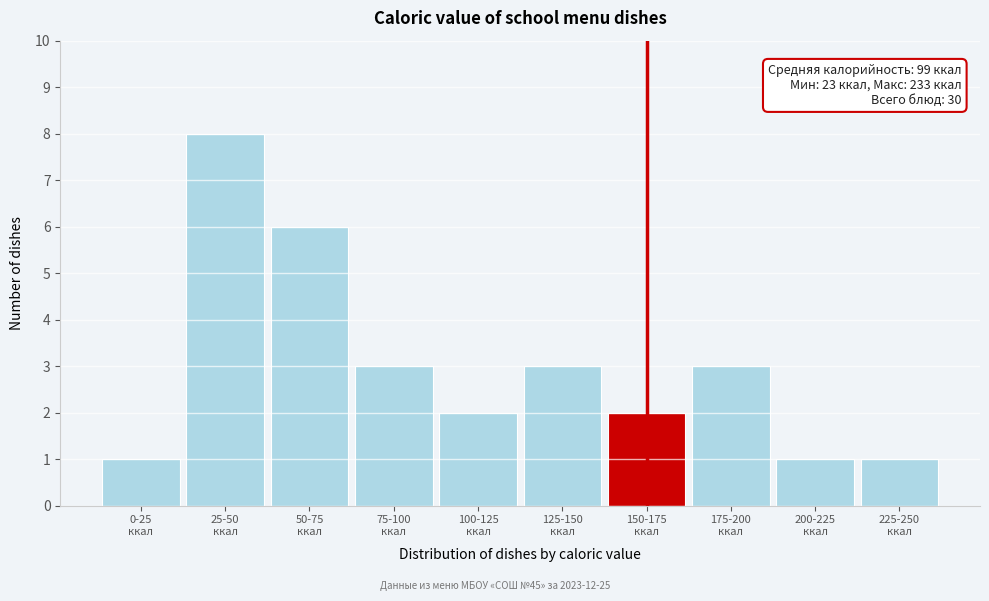

Reading right to left, extract all data points from this chart.

1	1	3	2	3	2	3	6	8	1